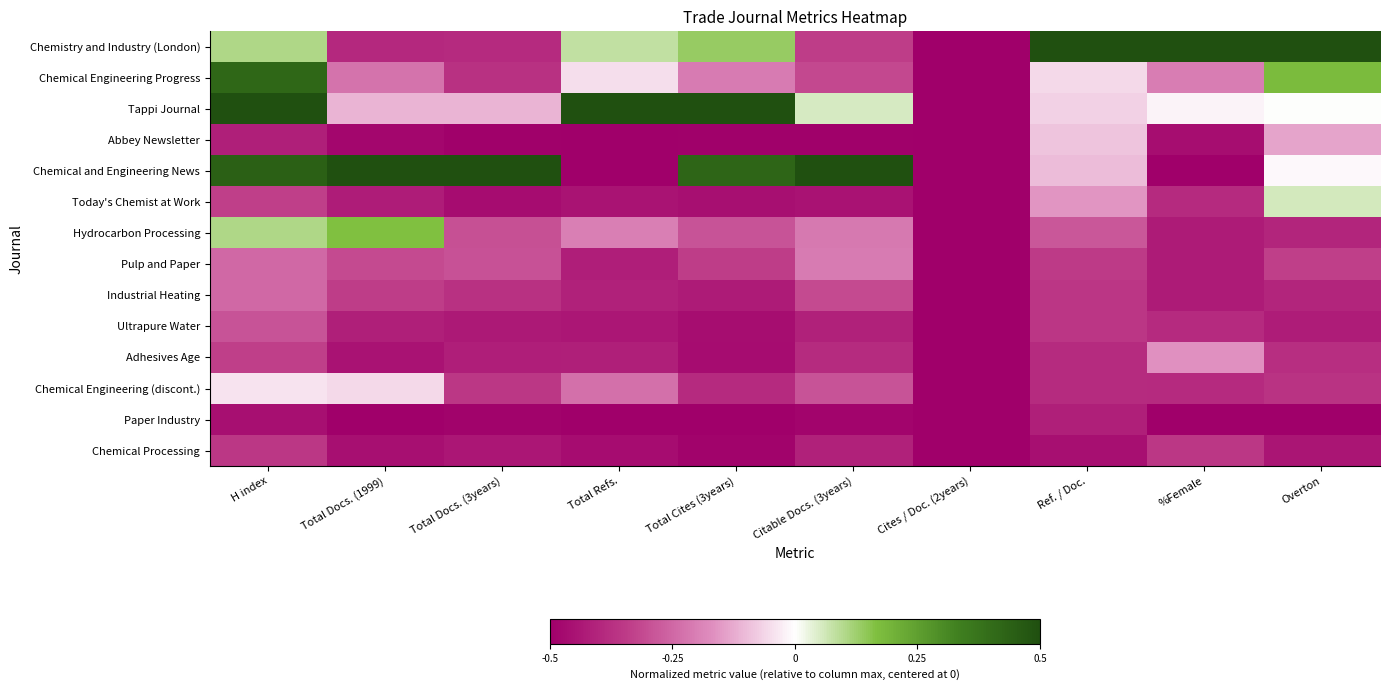

What is the smallest value displayed?

-0.5